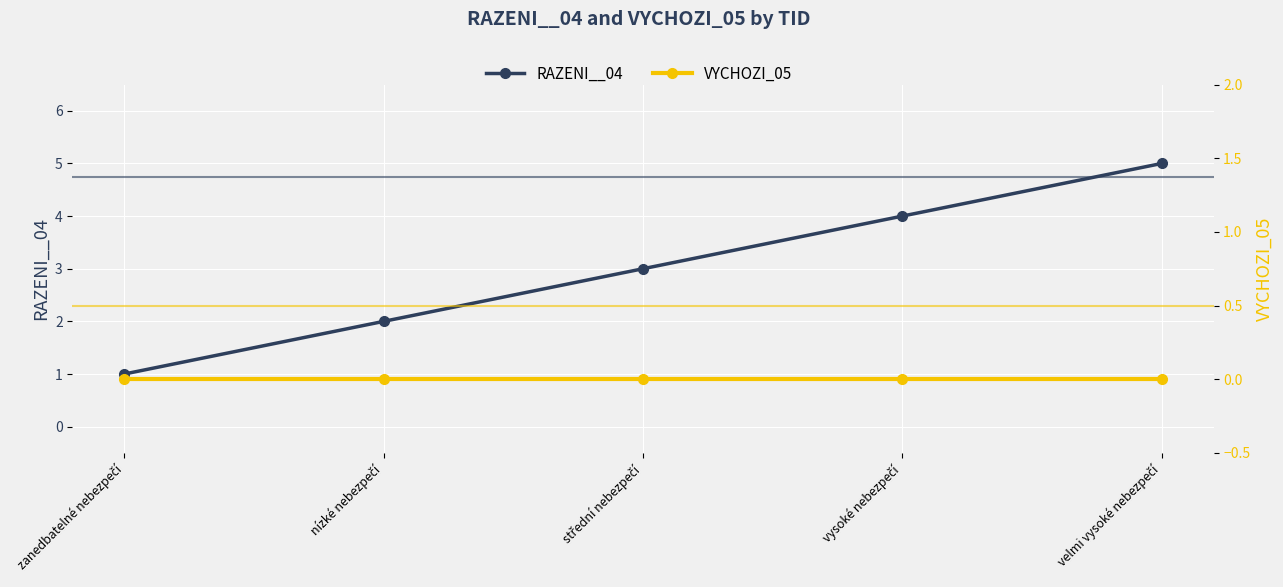

How many RAZENI__04 values are between 2 and 4?

3